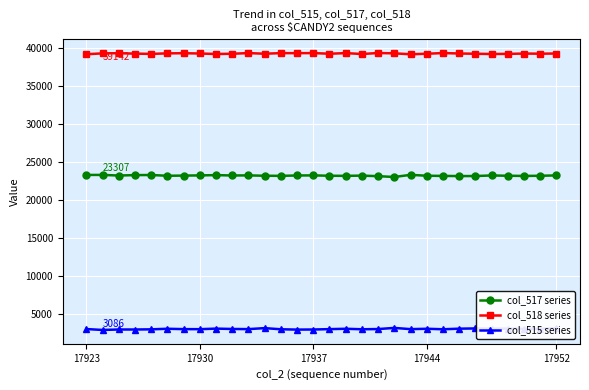

What are all the series names shown in the legend?

col_517 series, col_518 series, col_515 series